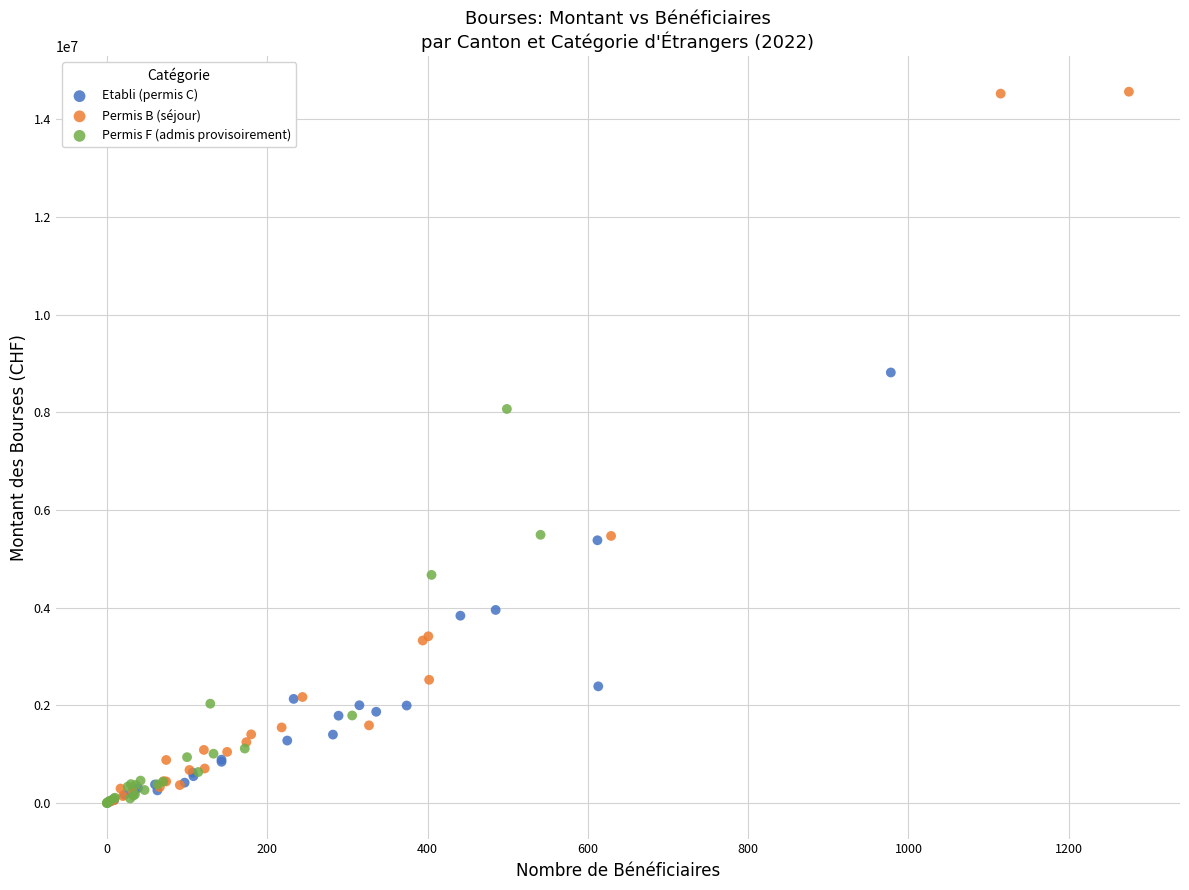

What are all the series names shown in the legend?

Etabli (permis C), Permis B (séjour), Permis F (admis provisoirement)